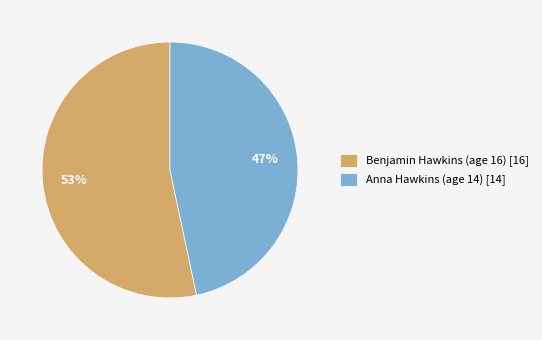

Does Benjamin Hawkins (age 16) account for over 50% of the chart?

Yes